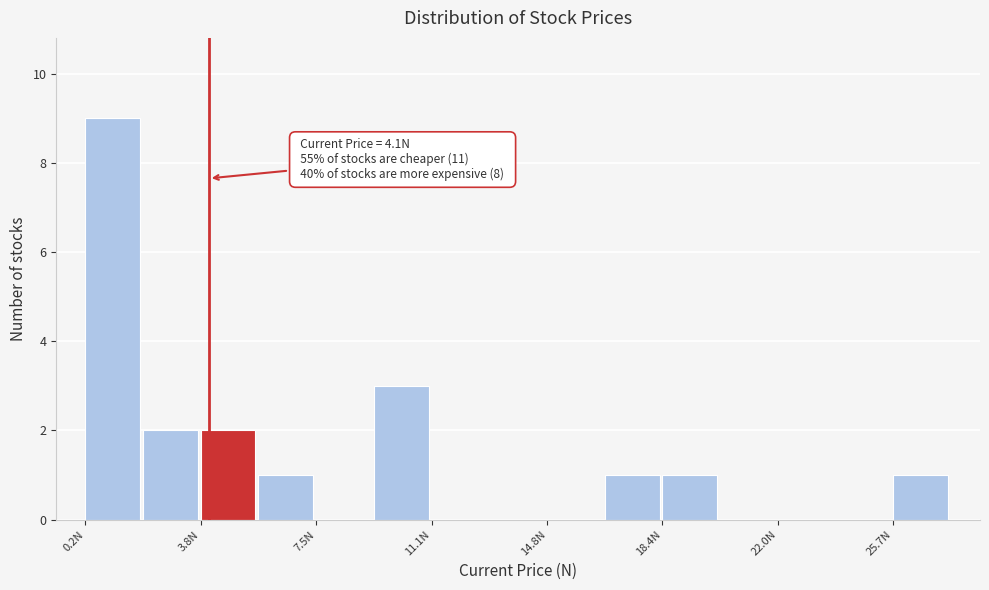

Around what value on the x-axis is the tallest bar? Give the approximate position of its centre, as read against the axis.

1.0